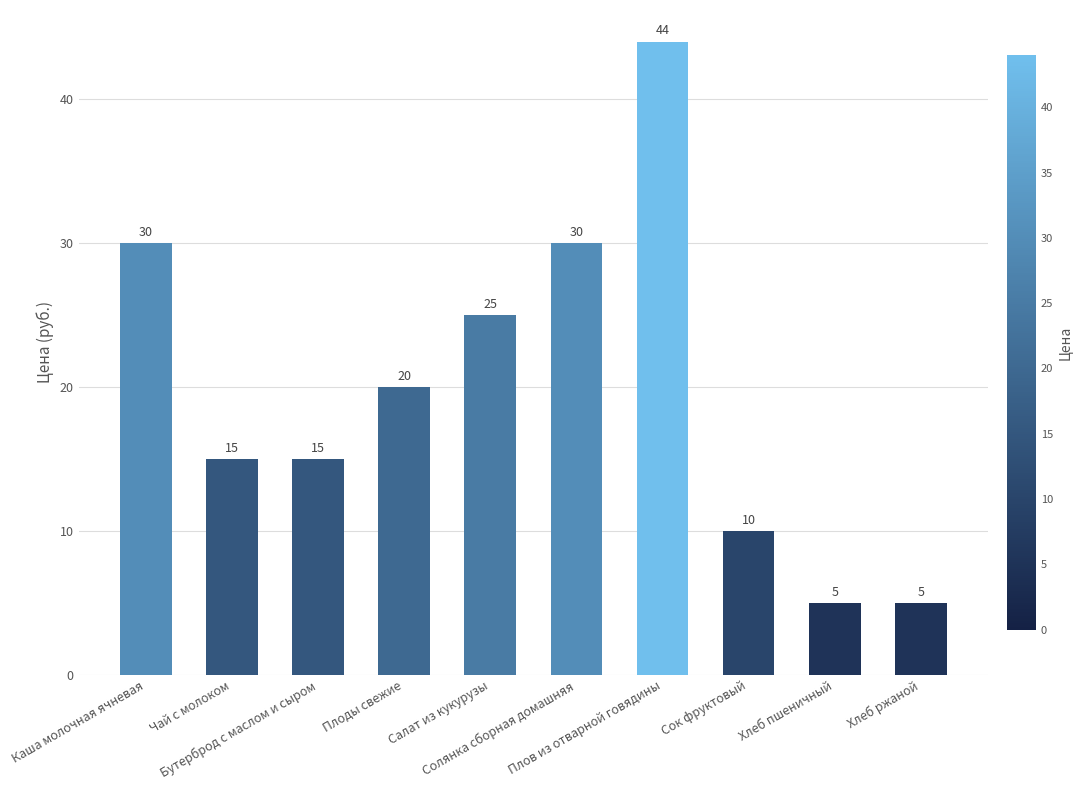

True or false: the data shows 13 at Сок фруктовый.

False